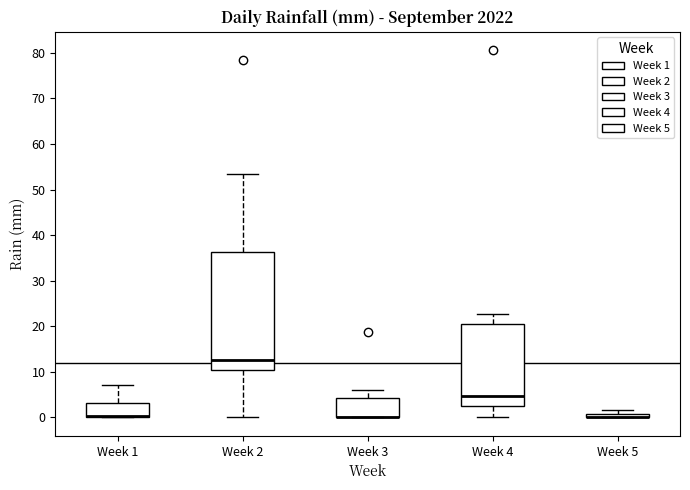

Where is the upper edge of the box for Week 5 on the y-axis? The values are not printed on the chart, so give them approximately, as read against the axis.

1